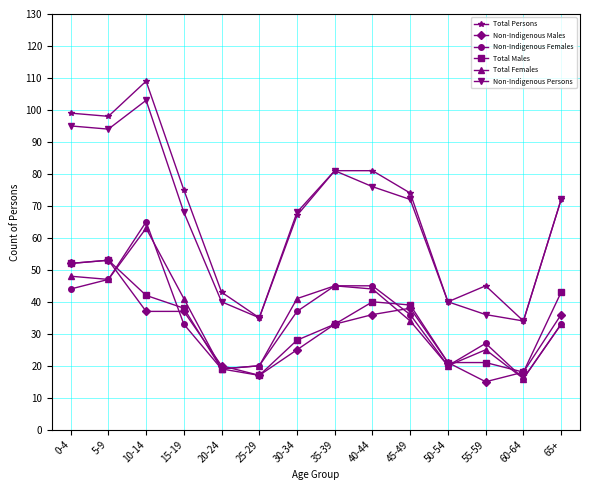

What is the difference between the Total Females values at 45-49 and 30-34?

7